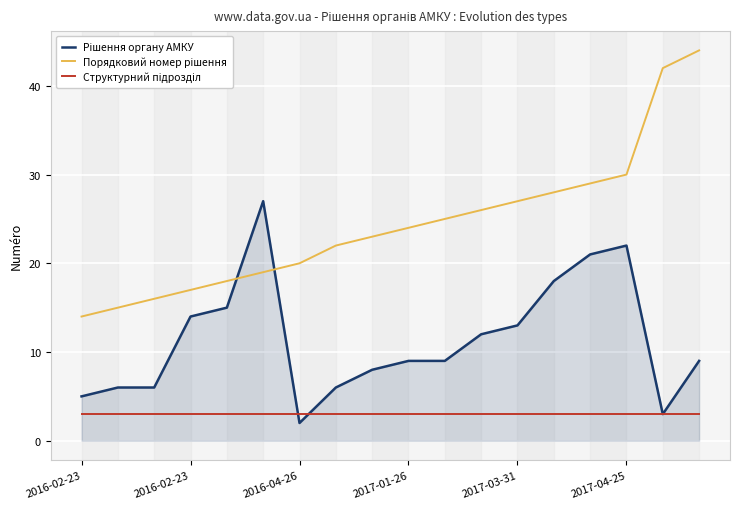

What is the maximum value shown in the chart?

44